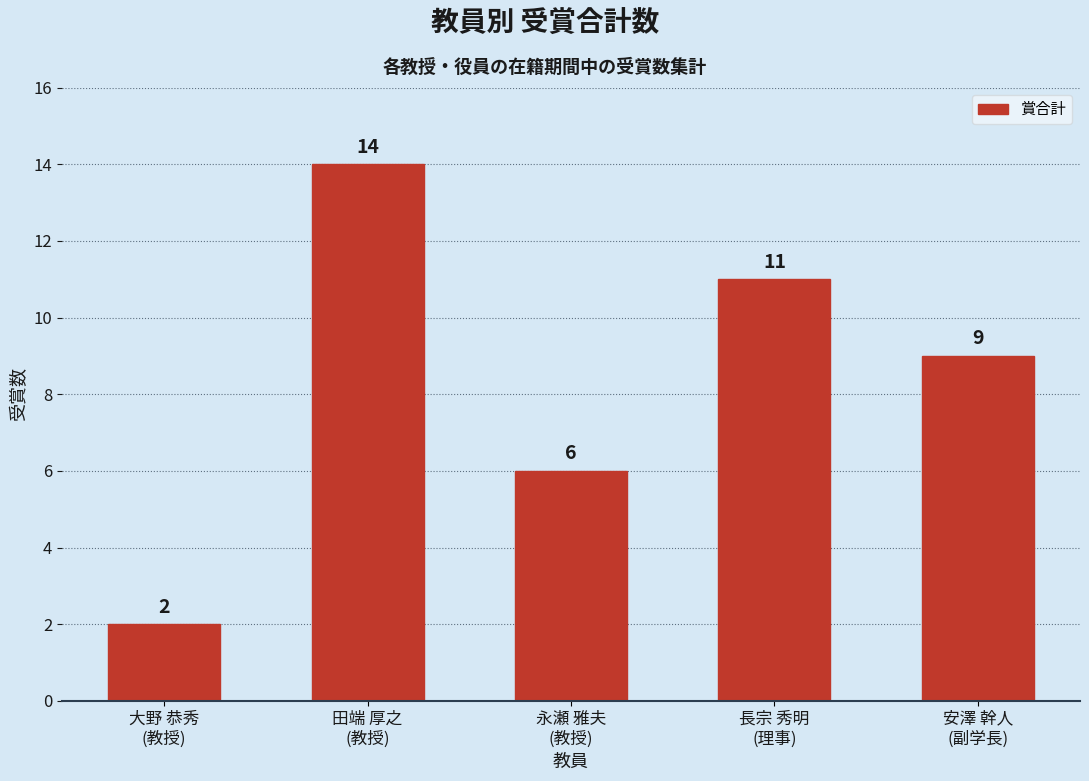

Reading left to right, extract all data points from this chart.

2	14	6	11	9